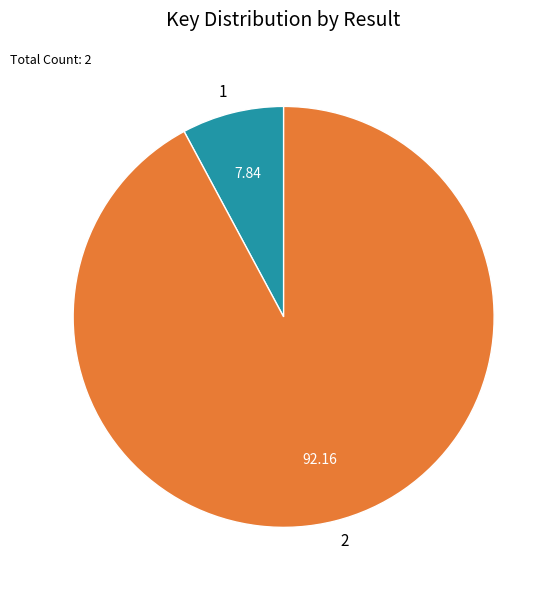

Is it true that 1 is 1% of the pie?

False